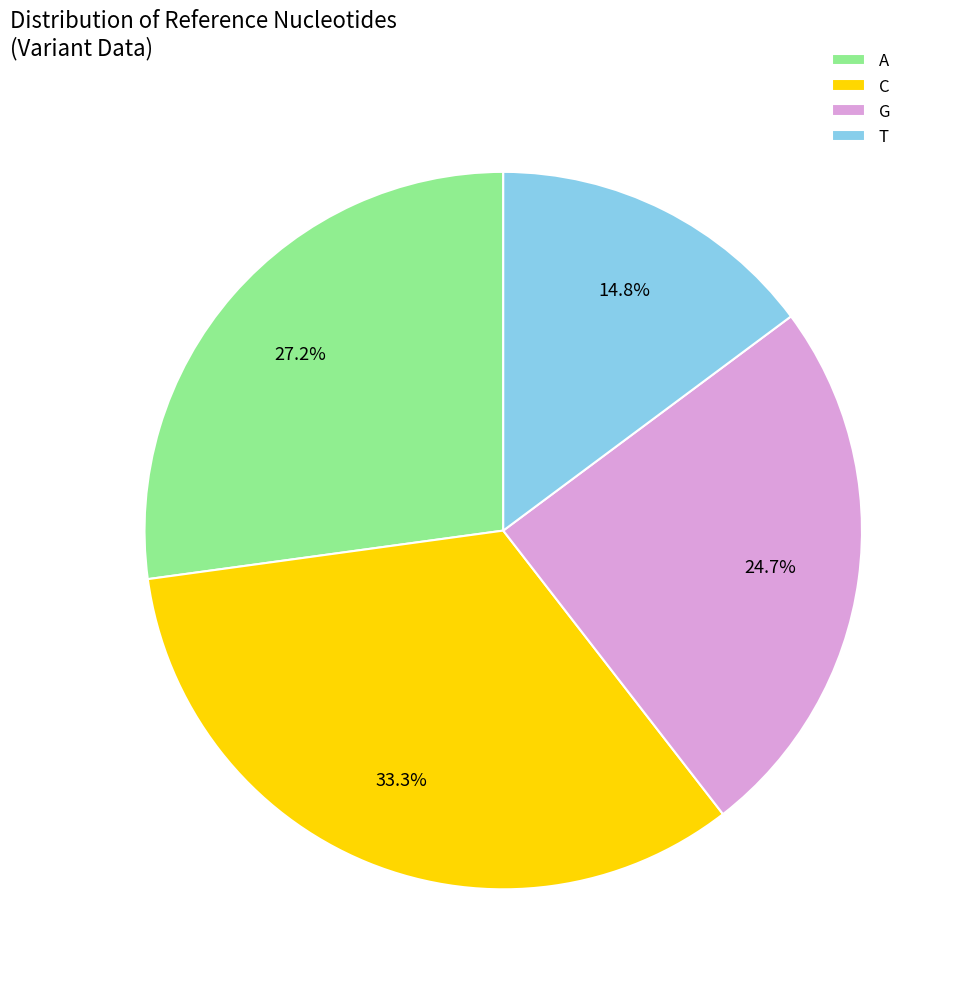

Is there any slice that represents more than half of the pie?

No